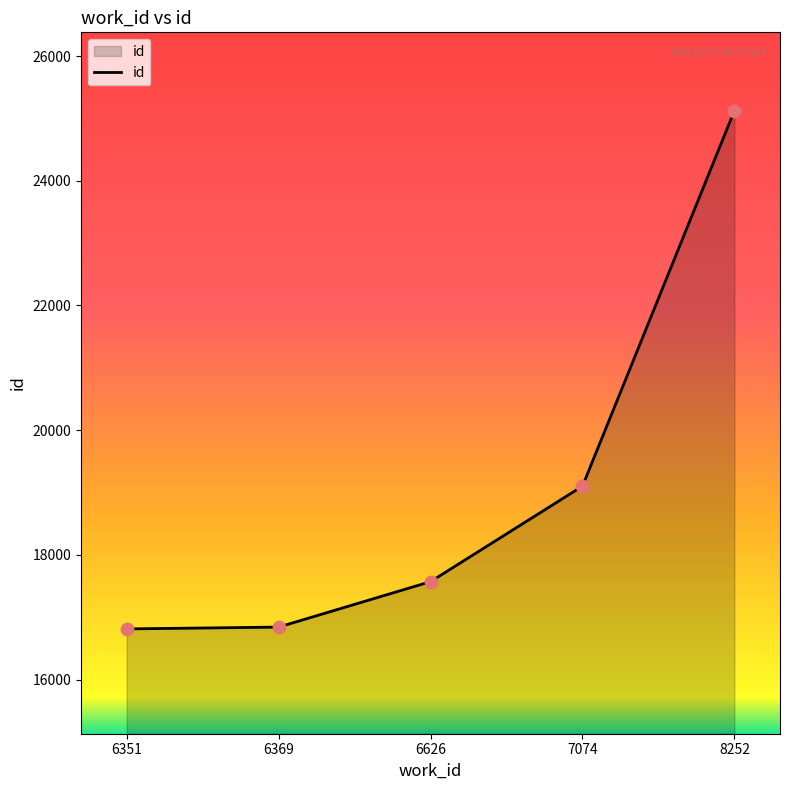

What is the ratio of the value at 7074 to the value at 6626?

1.1